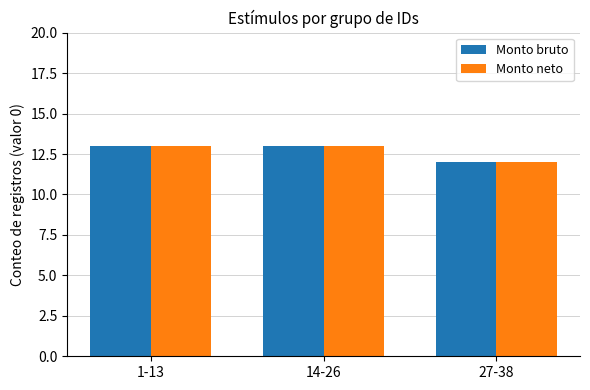

How many bars are there in total?

6